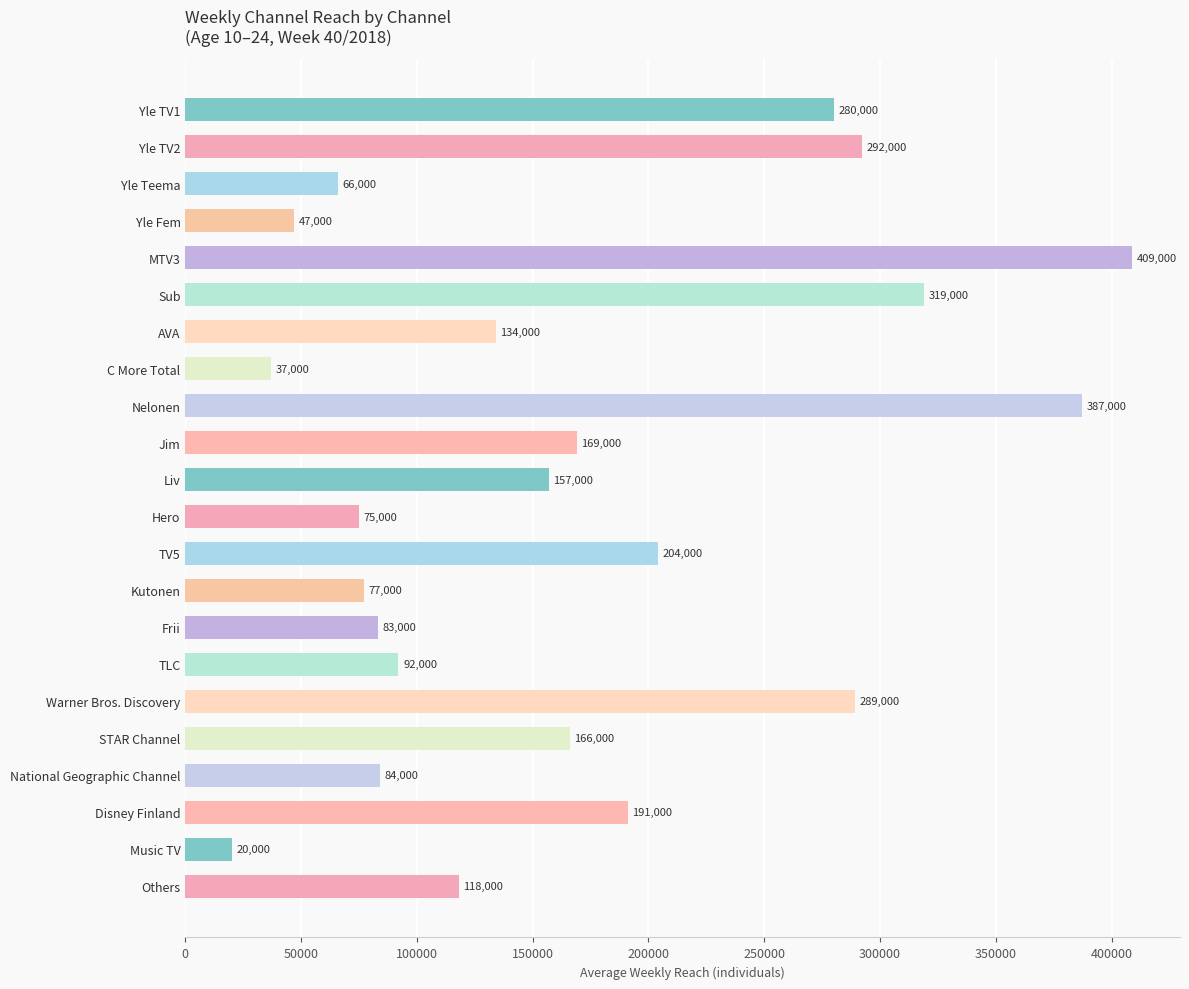

Are the bars grouped side by side (vs. stacked)?

No